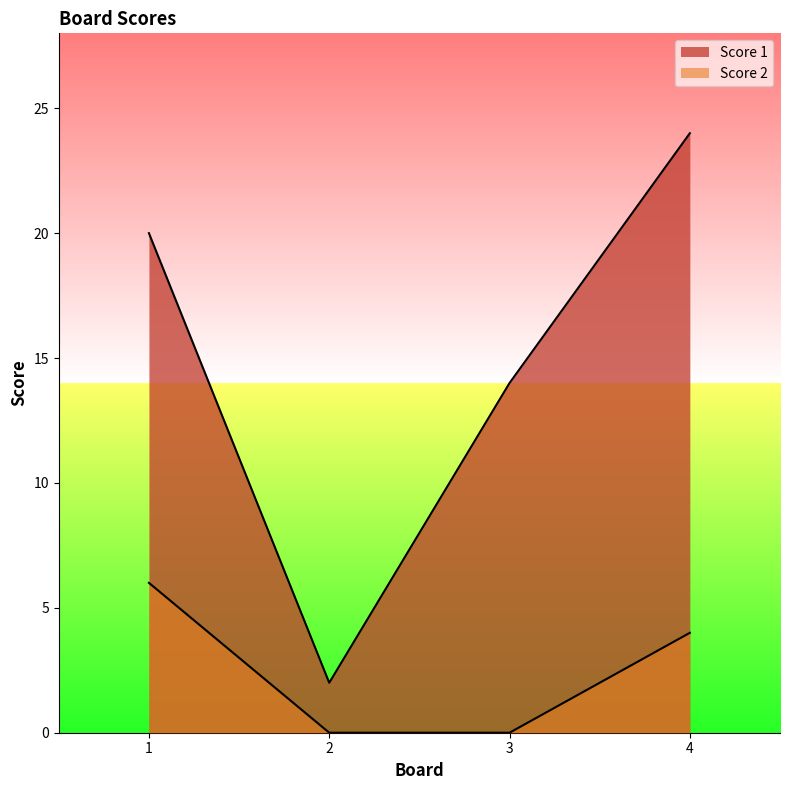

What is the value of the Score 1 point at the 3rd from the left?

14